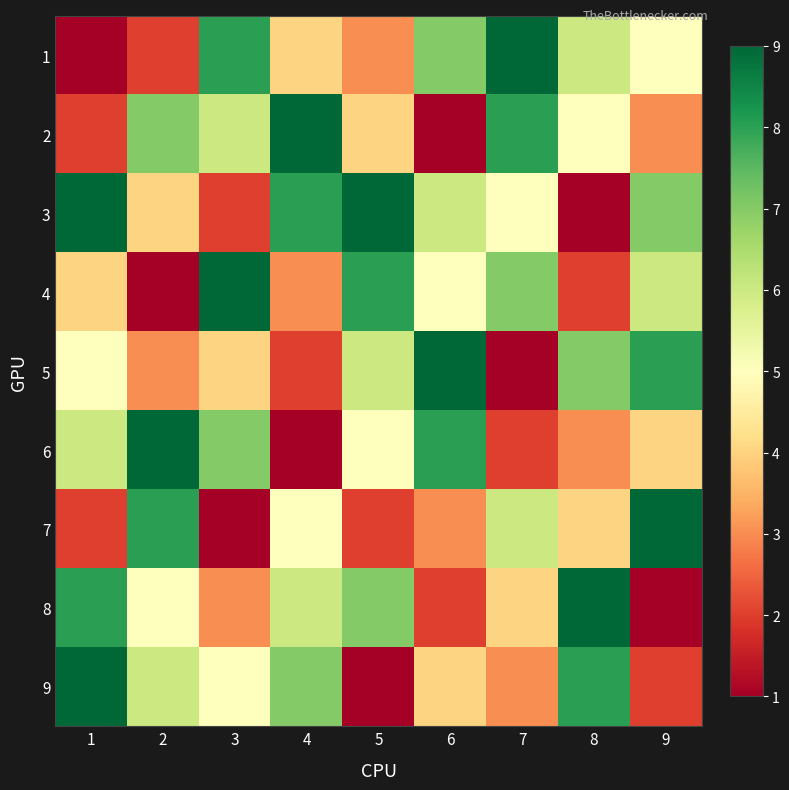

Which category has the highest value across all series?

7